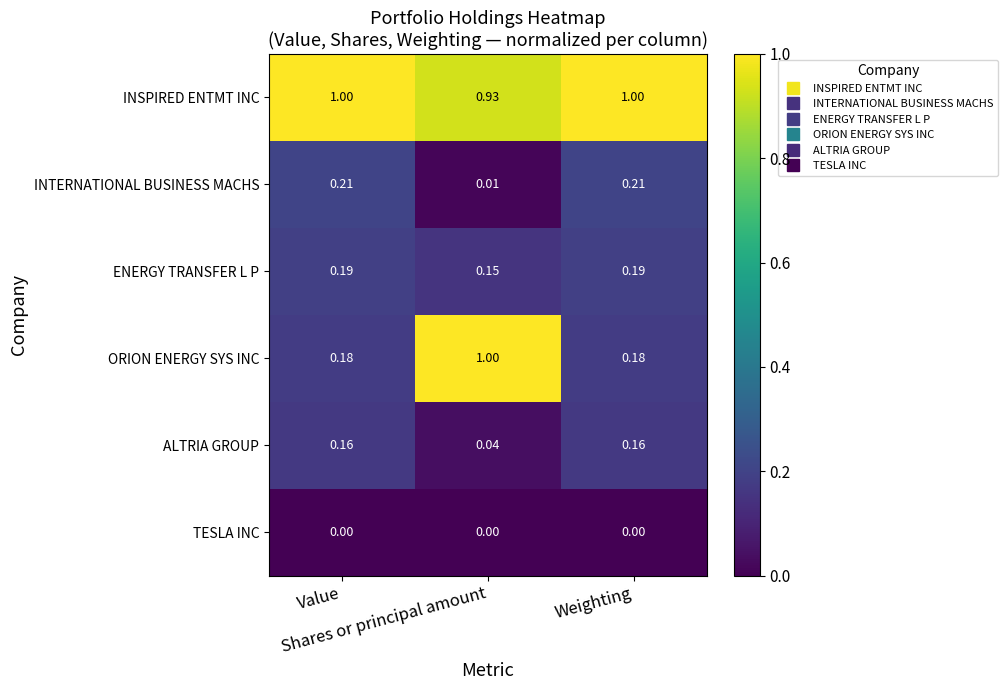

Which series has the largest range (max minus min)?

ORION ENERGY SYS INC